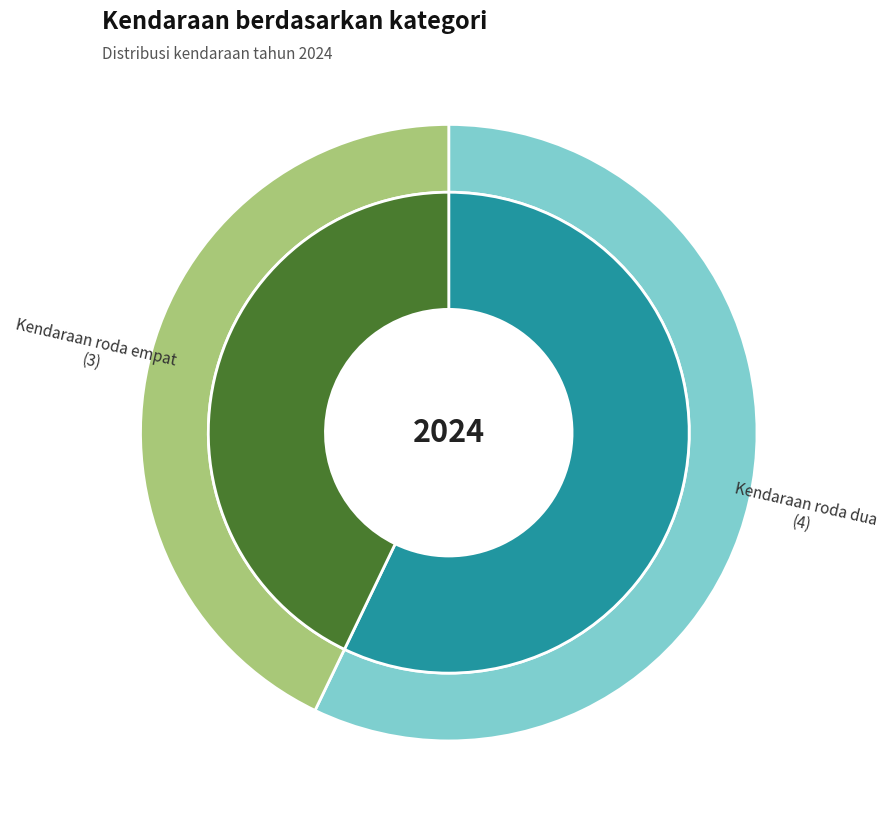

To the nearest percent, what is the average slice percentage?

50%